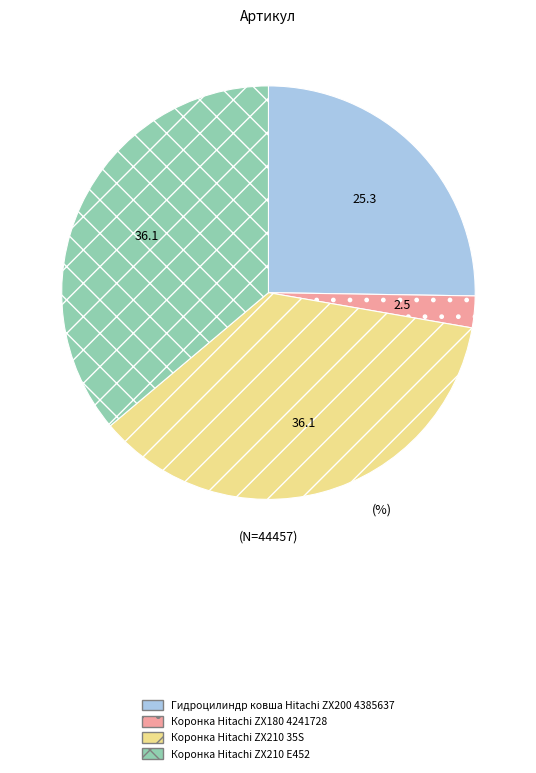

What is the ratio of the value at Гидроцилиндр ковша Hitachi ZX200 4385637 to the value at Коронка Hitachi ZX210 E452?

0.7